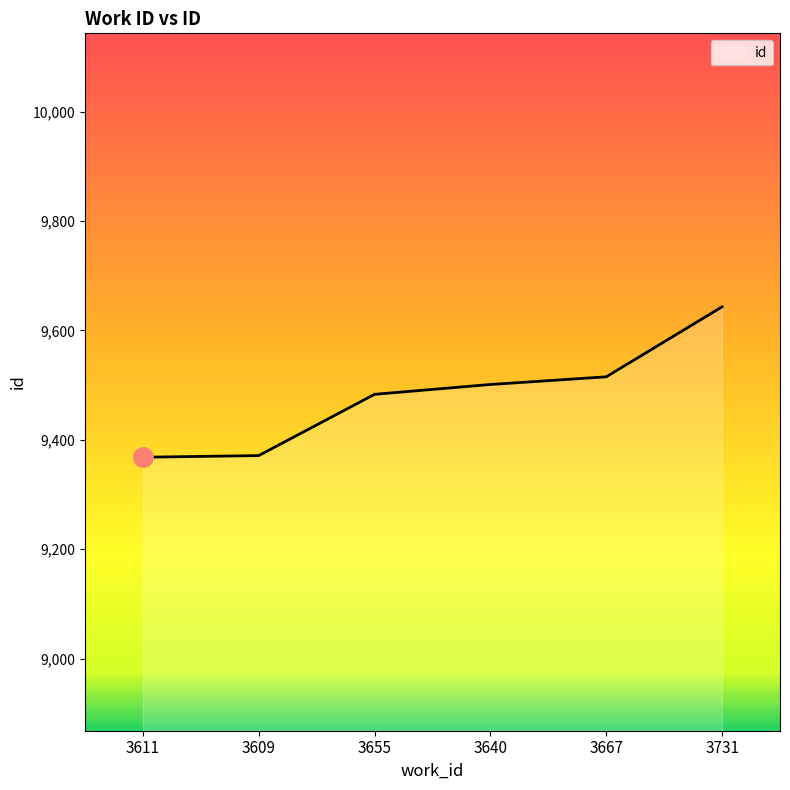

What is the ratio of the value at 3611 to the value at 3655?

1.0